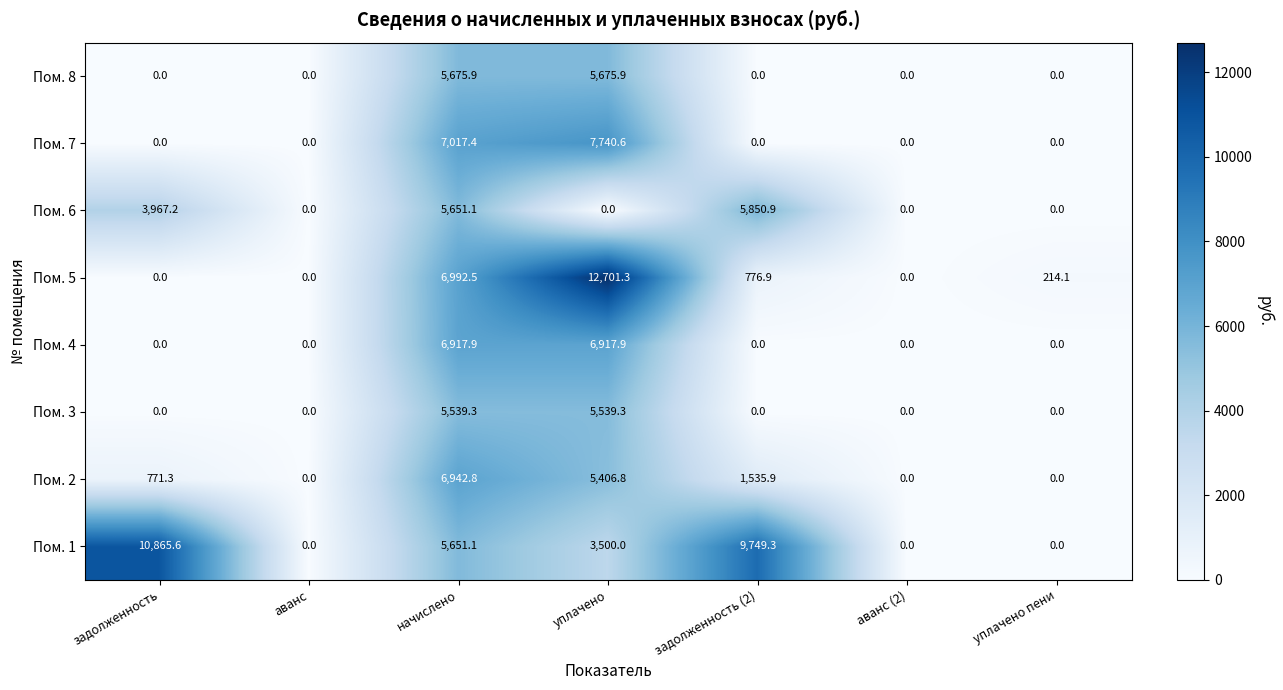

Which category has the highest value across all series?

уплачено